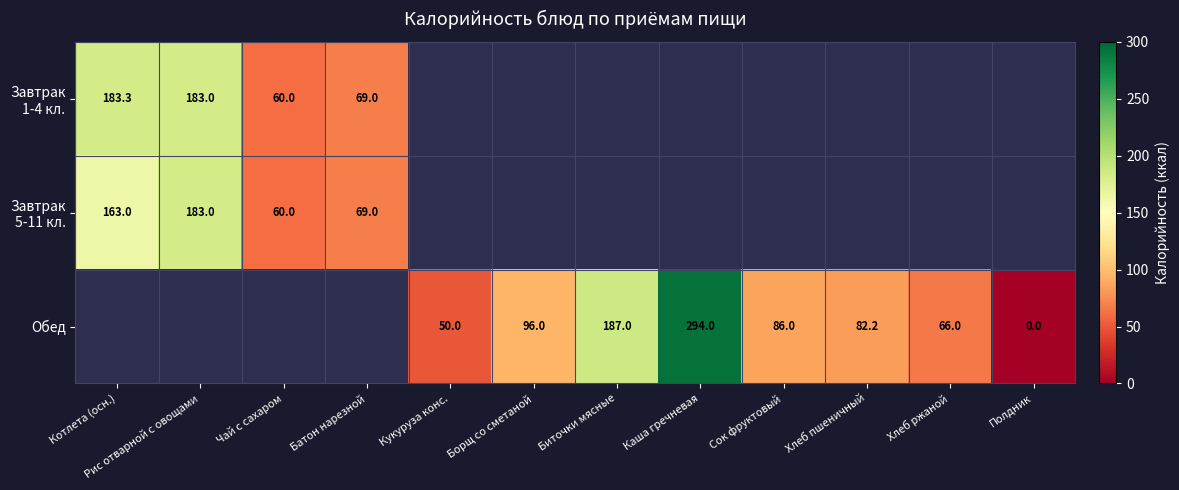

True or false: Обед has a value of 86.0 at Сок фруктовый.

True